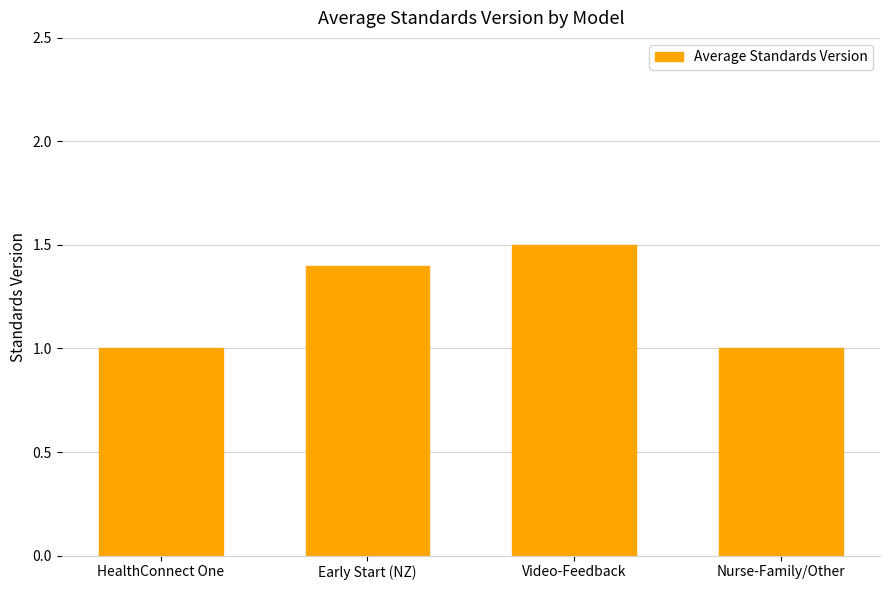

Reading right to left, transcribe all the data shown in this chart.

1.0	1.5	1.4	1.0